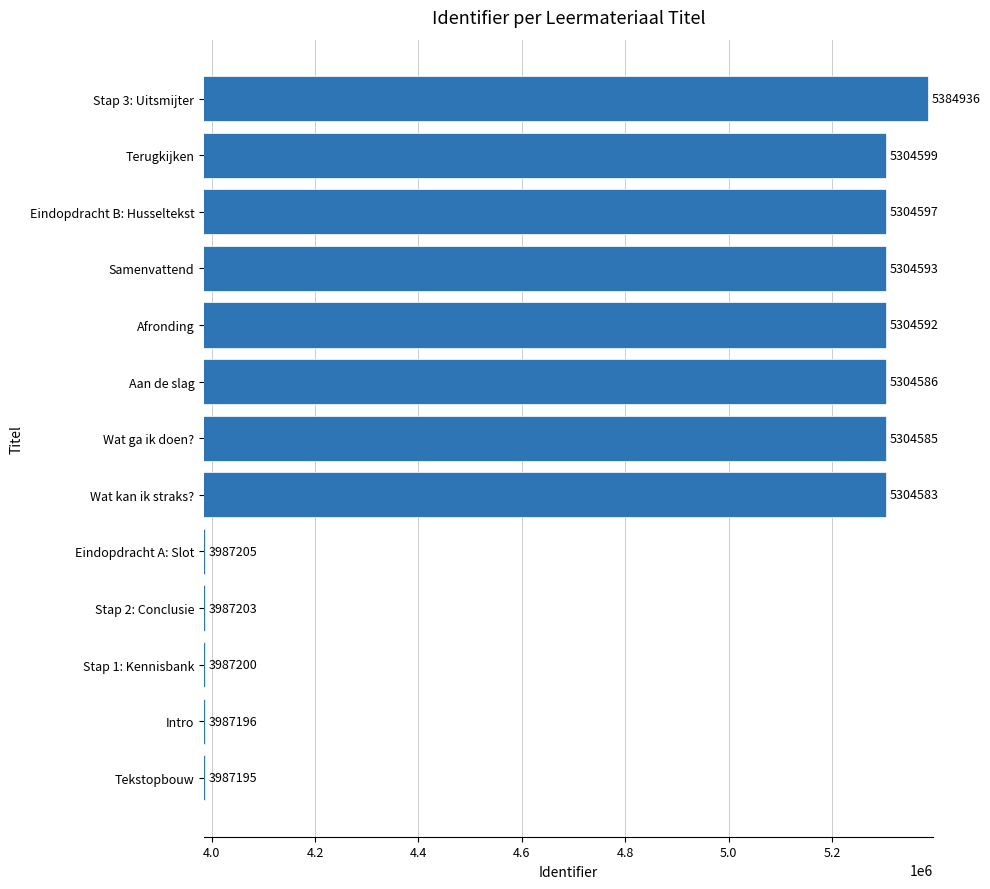

What is the greatest value displayed?

5384936